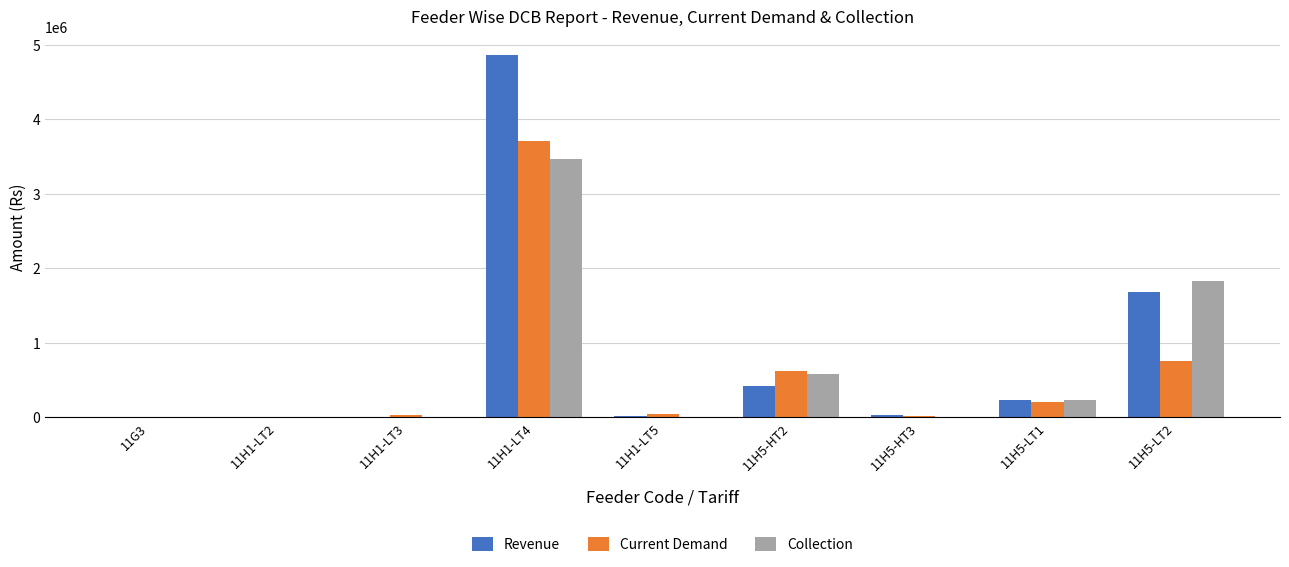

What is the highest value of the Revenue series?

4868017.2